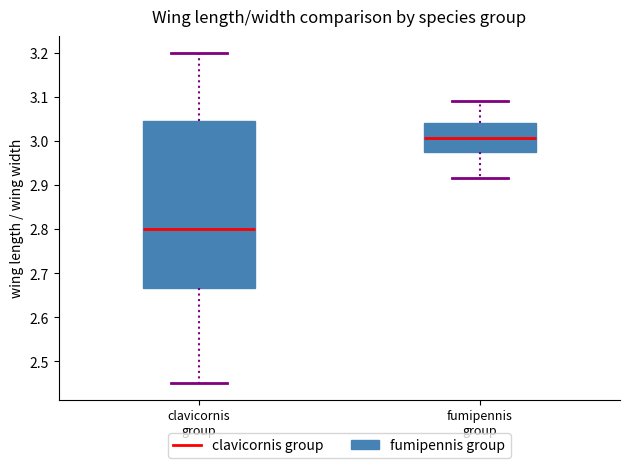

Which box's median line is the lowest?

clavicornis group